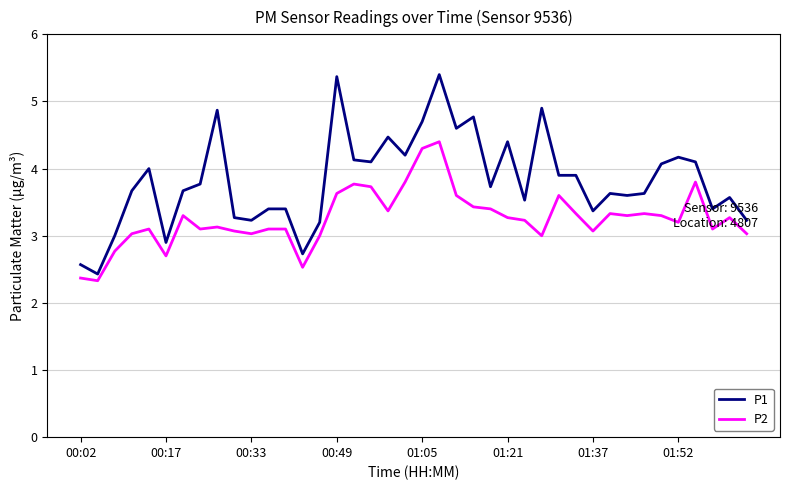

Which series has the largest total across all categories?

P1